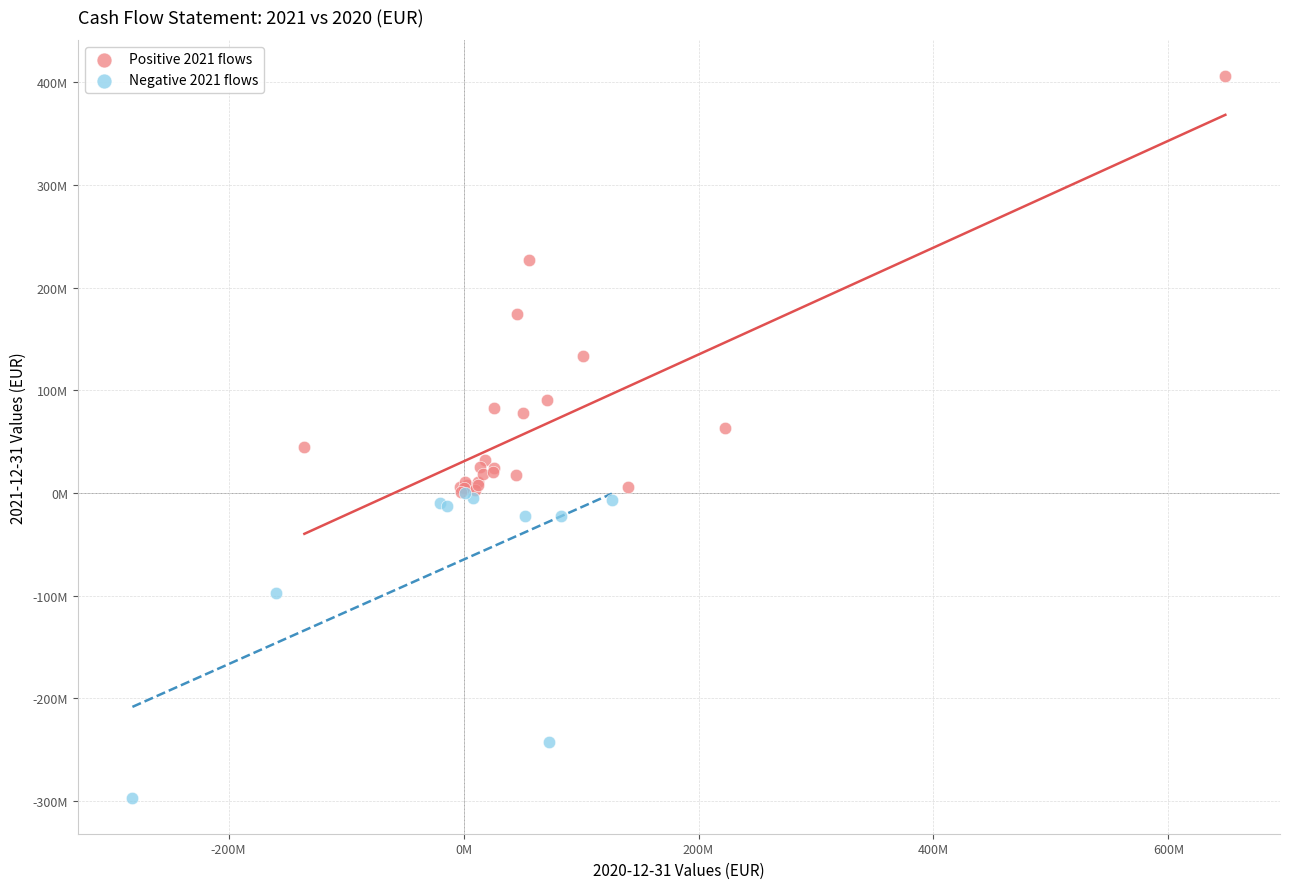

What are all the series names shown in the legend?

Positive 2021 flows, Negative 2021 flows